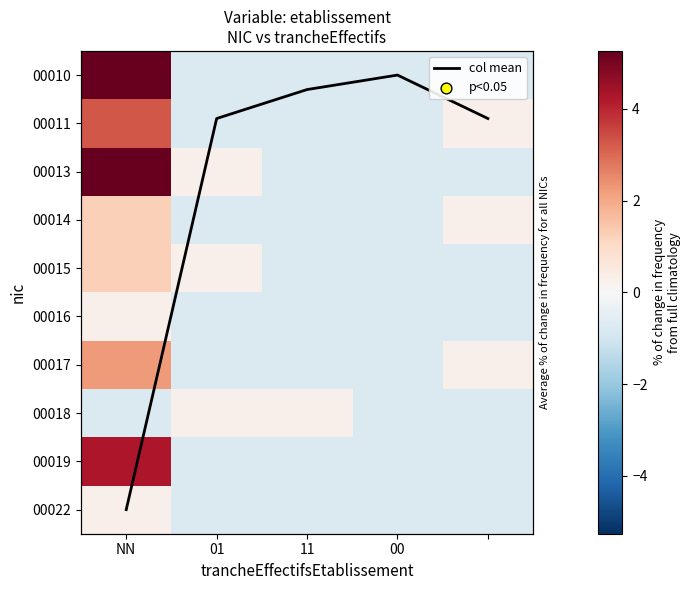

Between 11 and 00, which is larger?

11